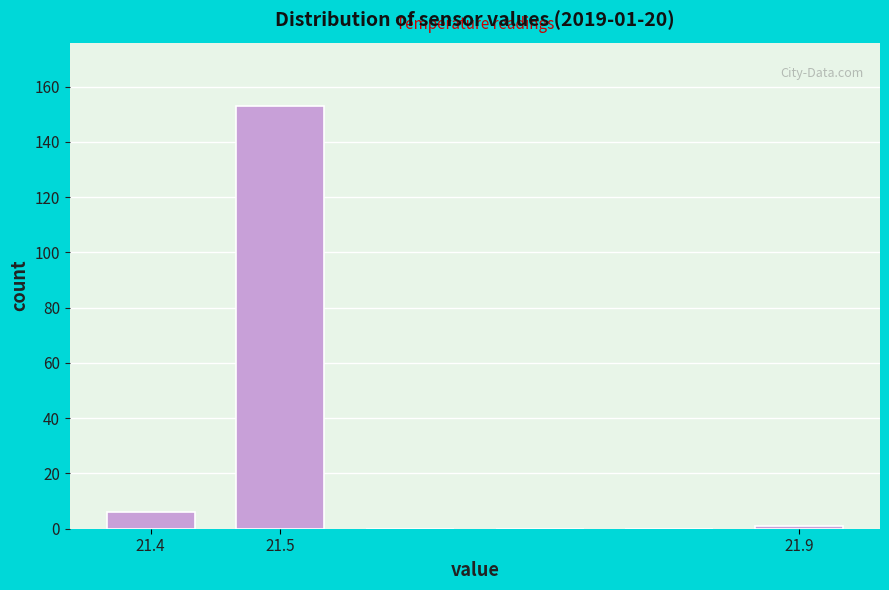

Which range on the x-axis has the tallest bar?

21.45 to 21.55